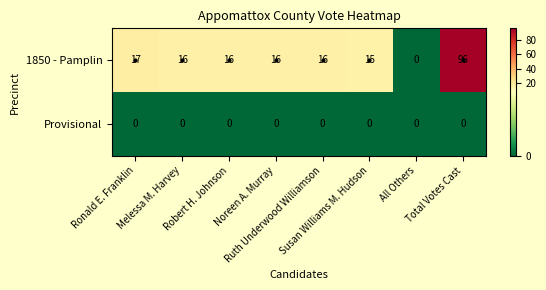

Rank the series at Total Votes Cast from highest to lowest value.

1850 - Pamplin, Provisional